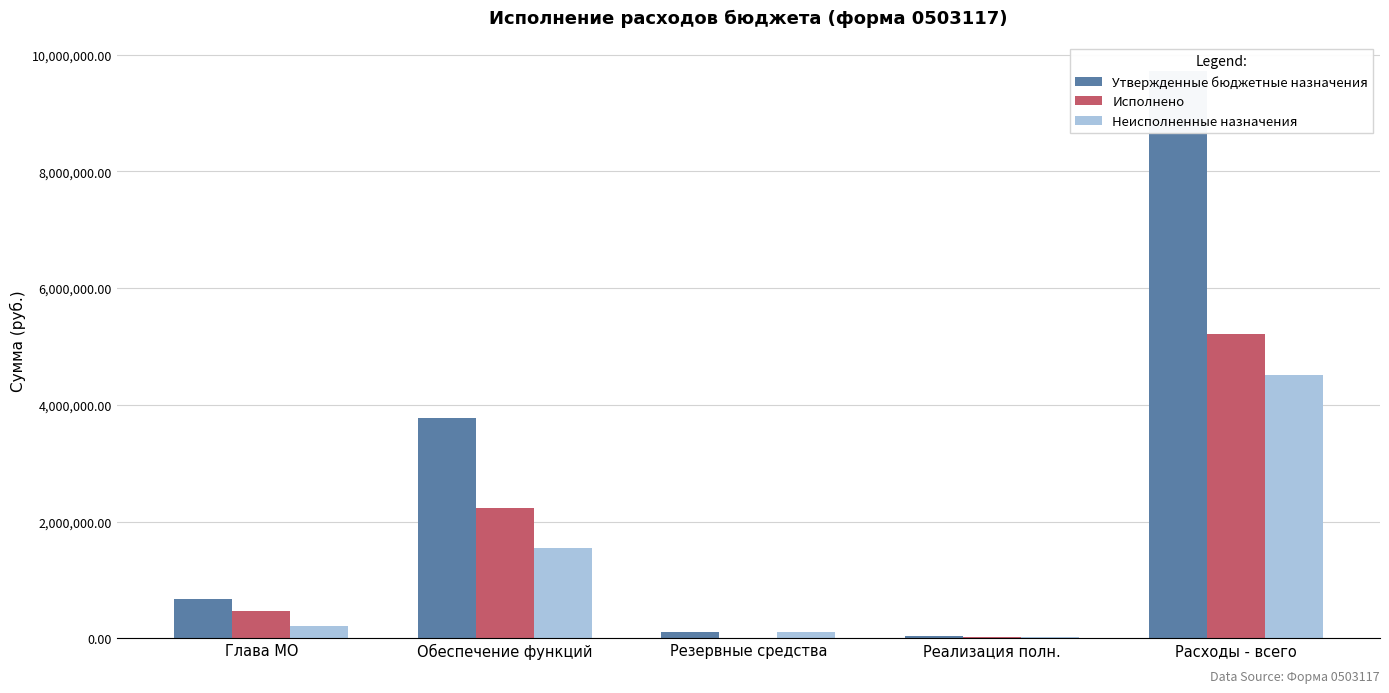

What is the difference between the maximum and minimum values in the Утвержденные бюджетные назначения series?

9683512.7